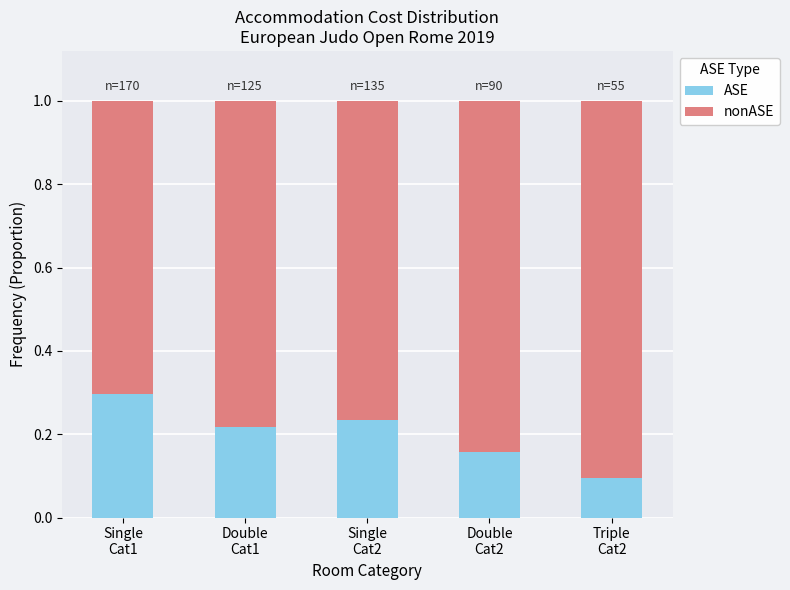

What is the sum of all ASE values?

1.0